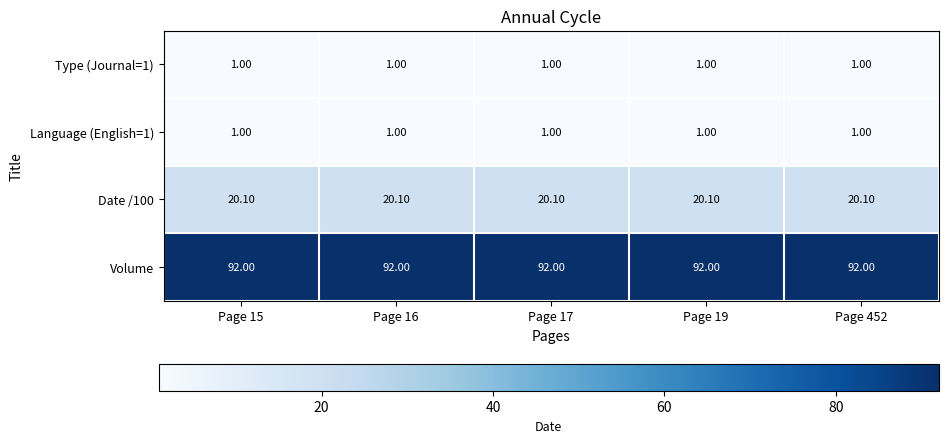

Which series has the largest total across all categories?

Volume